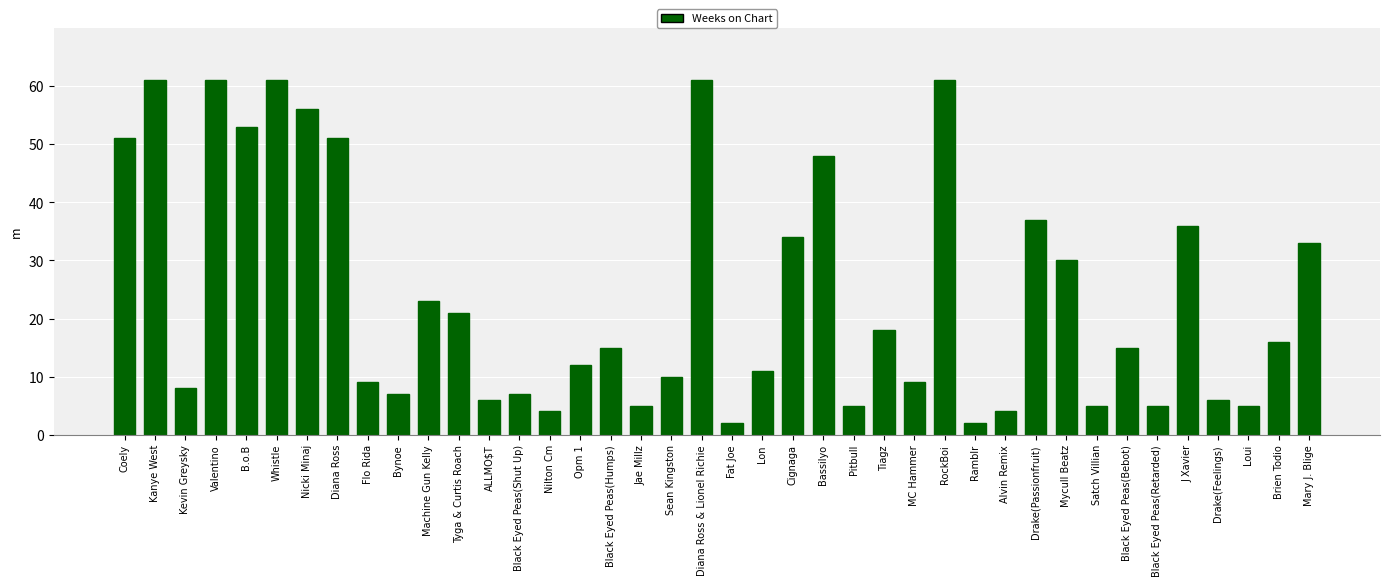

What is the difference between the values at Coely and J Xavier?

15